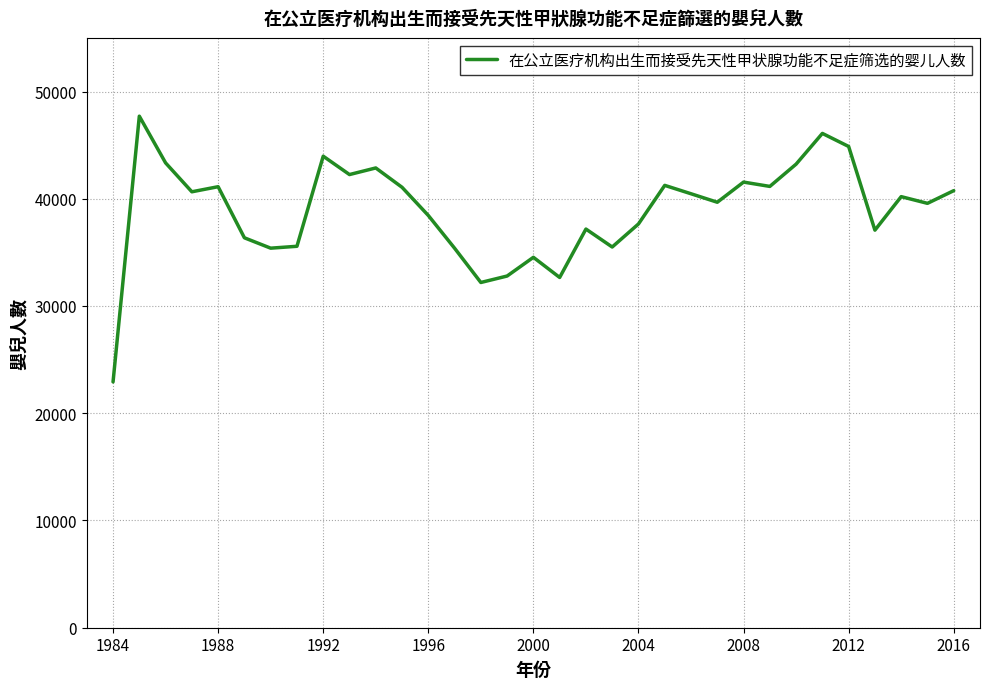

What is the smallest value displayed?

22922